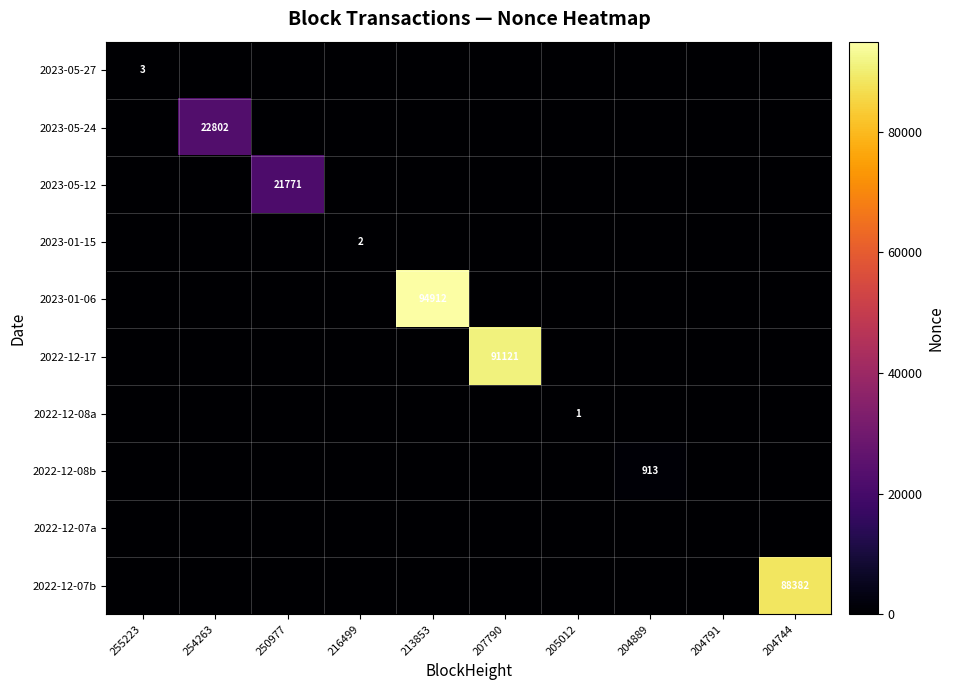

True or false: 2023-01-06 has a value of 0 at 250977.

True